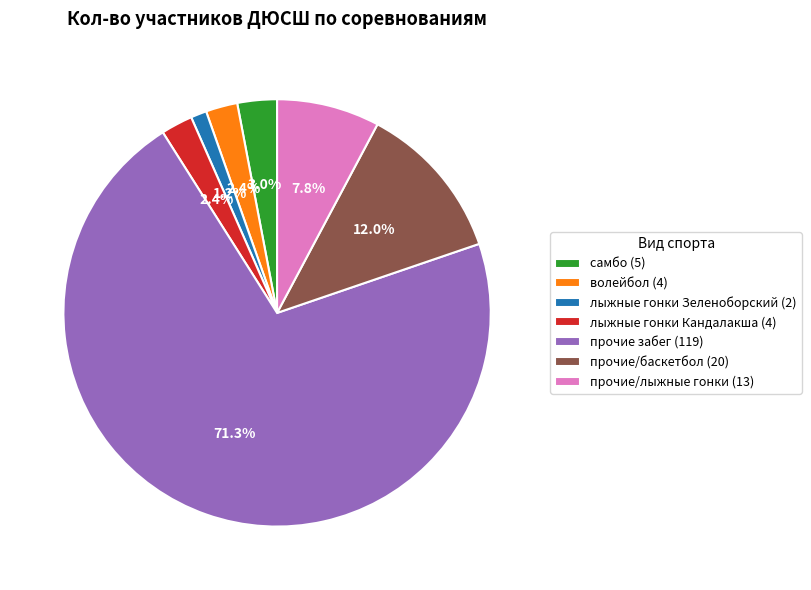

To the nearest percent, what is the average slice percentage?

14%